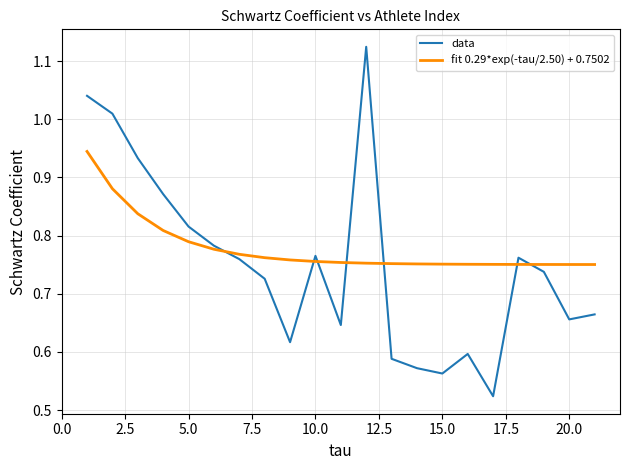

How many times do data and fit 0.29*exp(-tau/2.50) + 0.7502 cross each other?

7